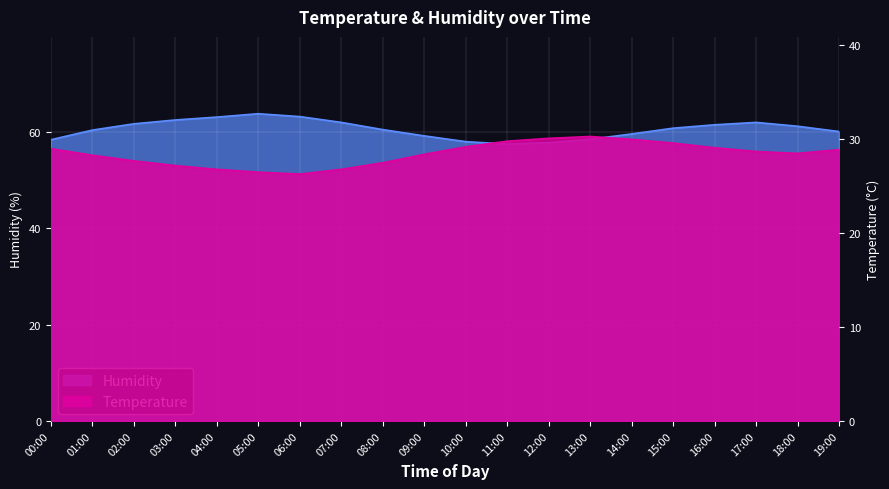

Which series has the widest spread of values?

humidity